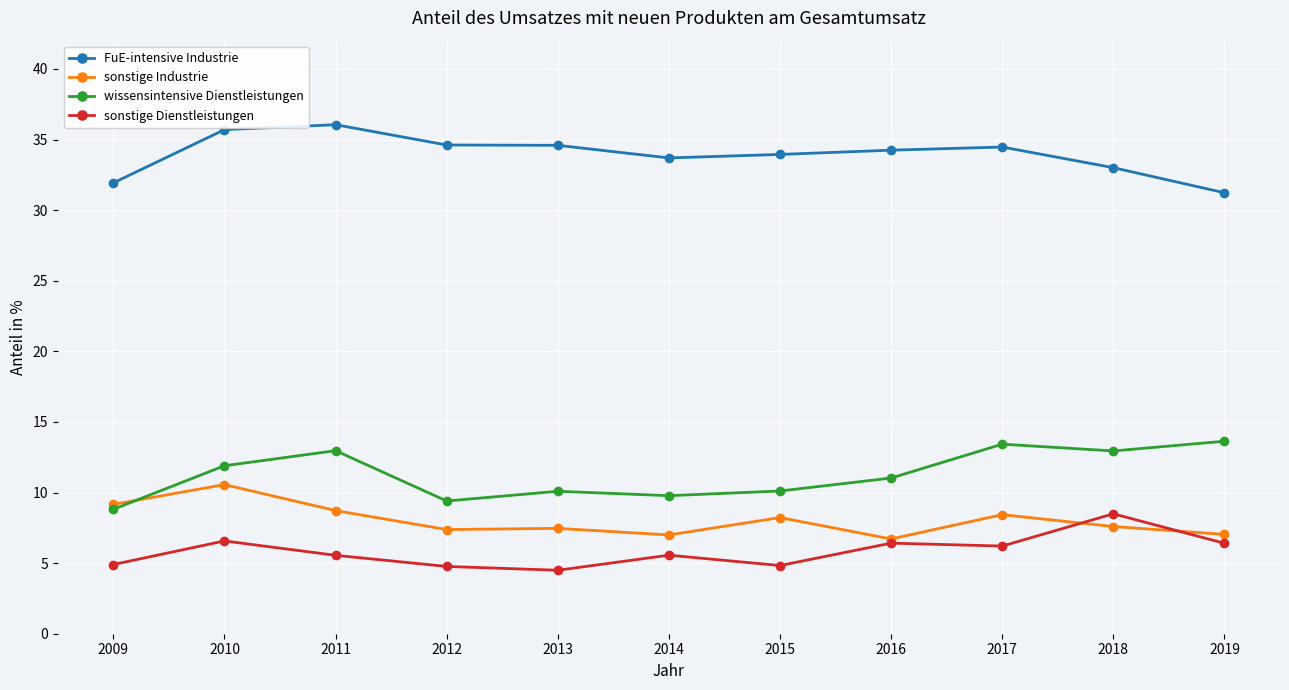

True or false: wissensintensive Dienstleistungen and sonstige Dienstleistungen cross at least once.

False